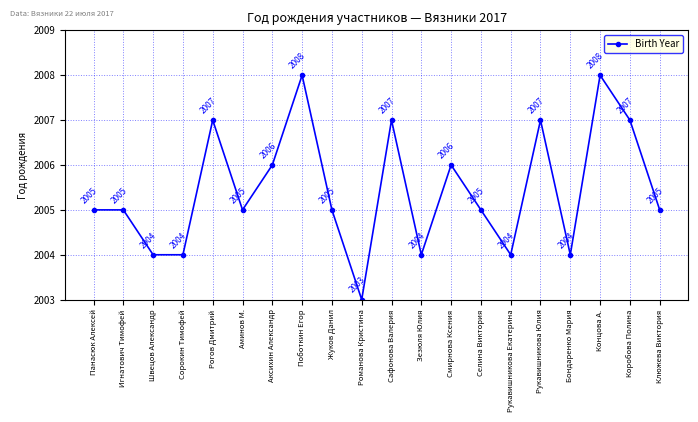

Reading right to left, list all the values displayed in this chart.

2005	2007	2008	2004	2007	2004	2005	2006	2004	2007	2003	2005	2008	2006	2005	2007	2004	2004	2005	2005